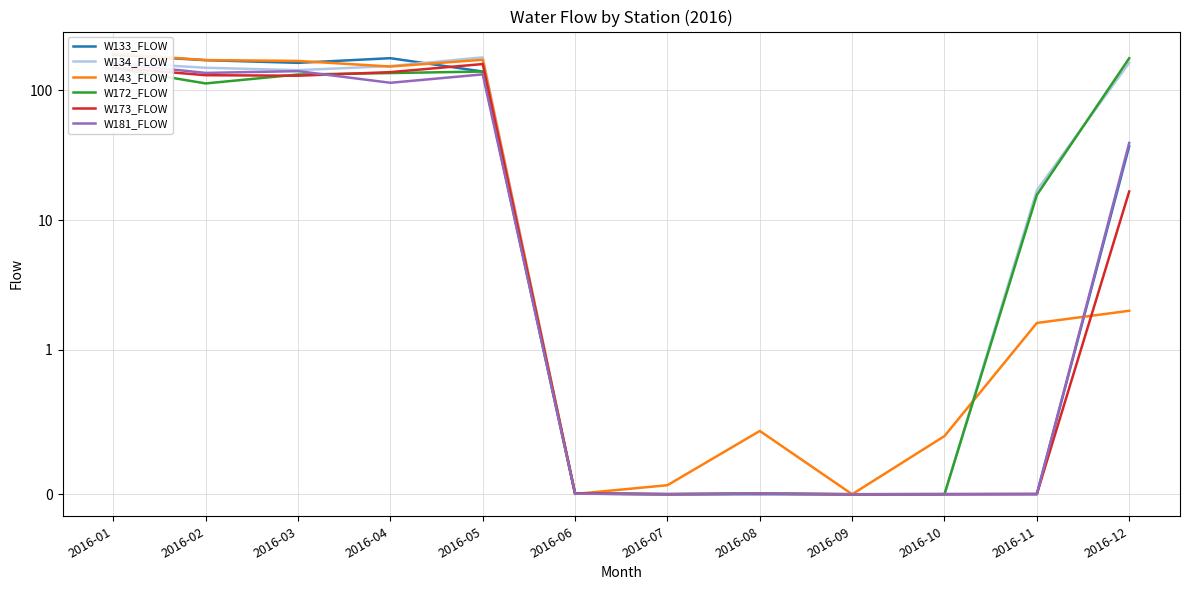

Which has a higher value, 2016-07 or 2016-08?

2016-07